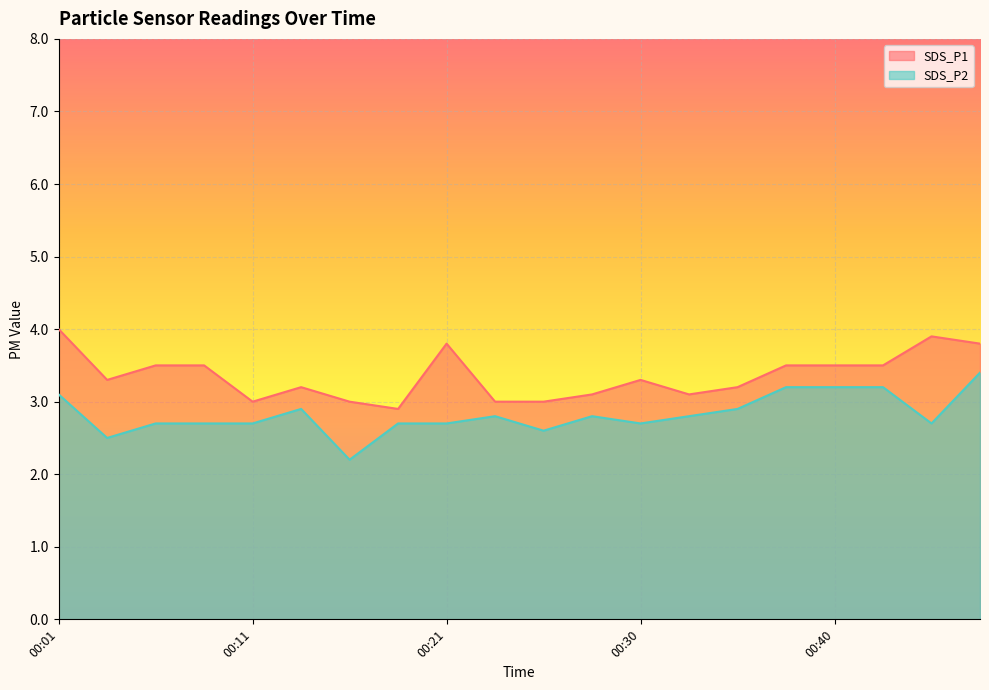

Rank the categories by SDS_P1 value from lowest to highest.

00:18, 00:11, 00:16, 00:23, 00:26, 00:28, 00:33, 00:13, 00:35, 00:04, 00:30, 00:06, 00:08, 00:38, 00:40, 00:43, 00:21, 00:48, 00:45, 00:01